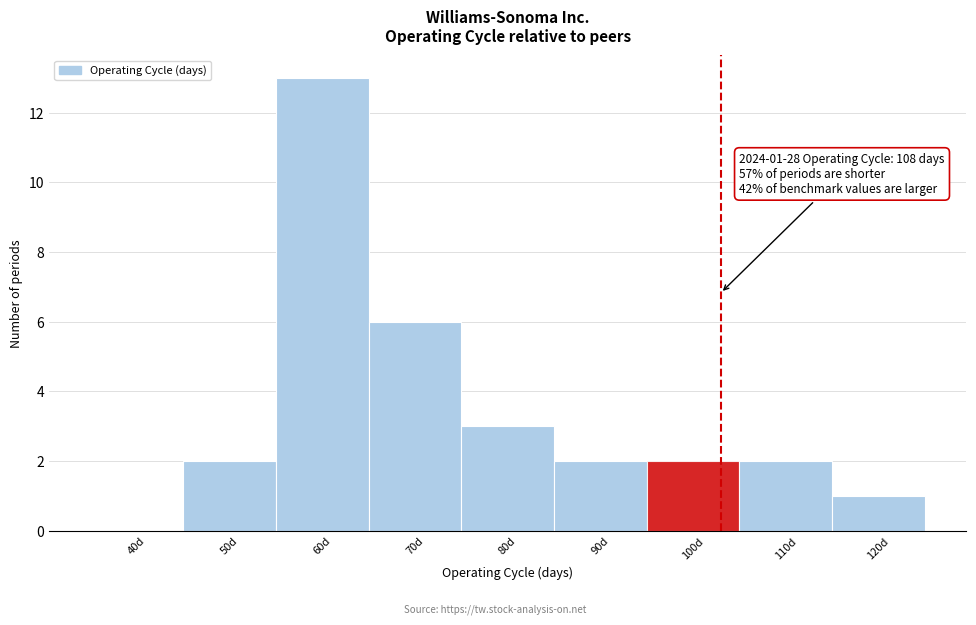

Reading right to left, transcribe all the data shown in this chart.

120d=1	110d=2	100d=2	90d=2	80d=3	70d=6	60d=13	50d=2	40d=0